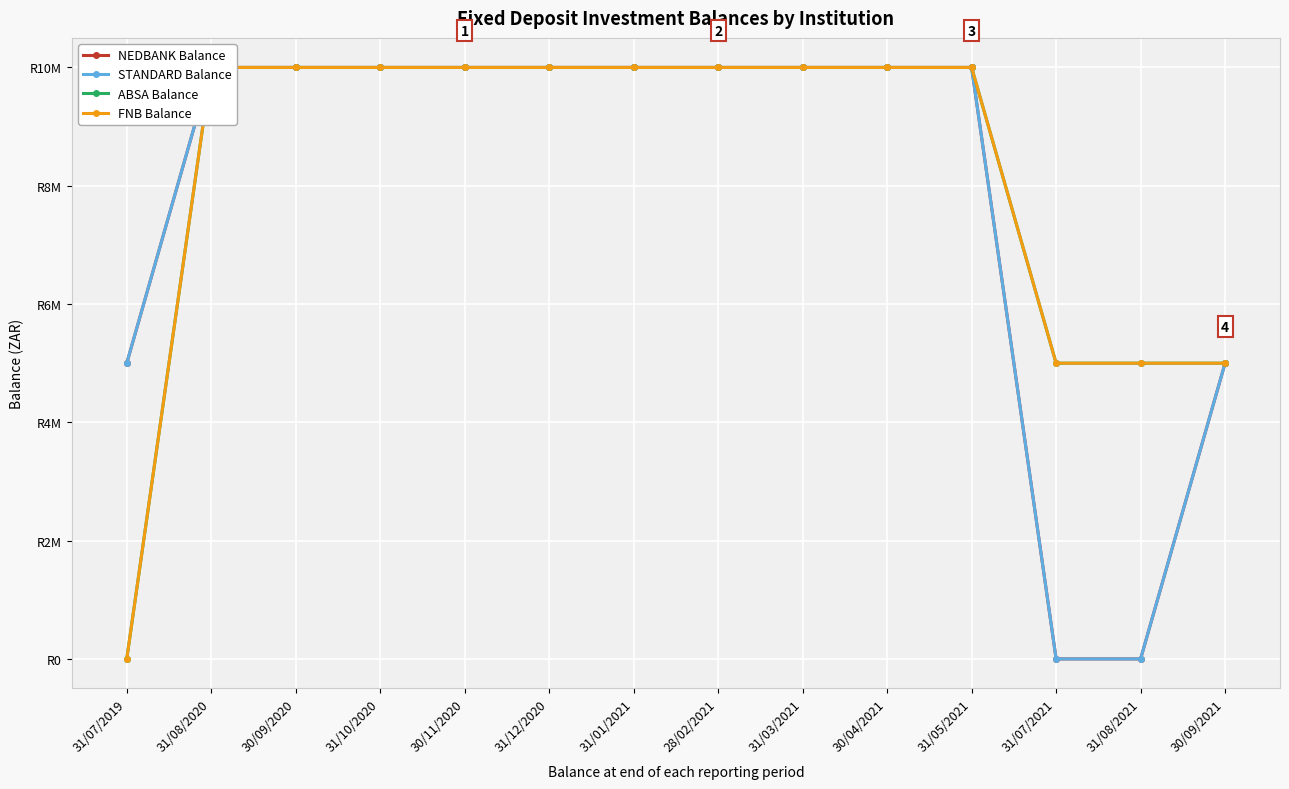

What are all the series names shown in the legend?

NEDBANK Balance, STANDARD Balance, ABSA Balance, FNB Balance